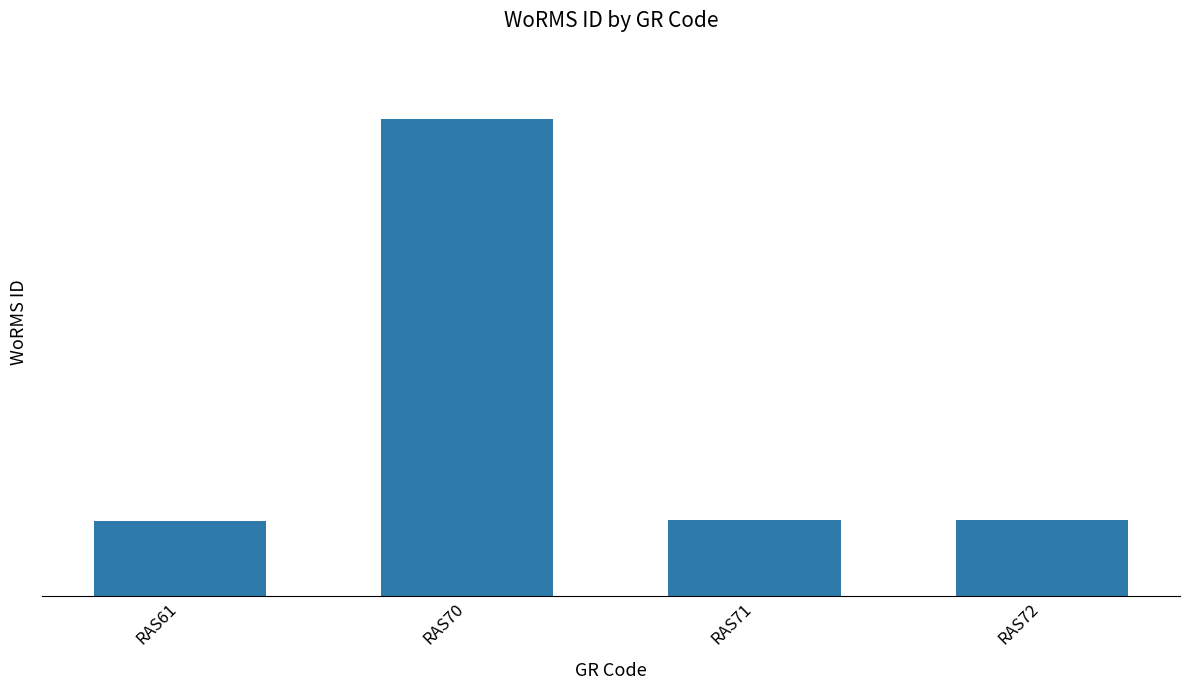

Does the chart contain any negative values?

No